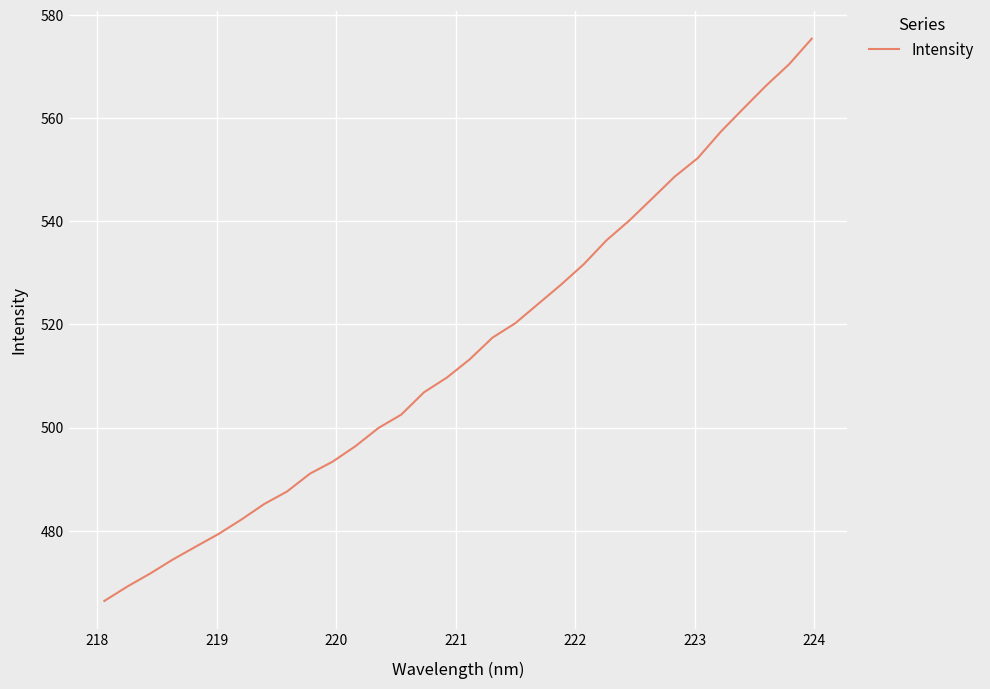

What is the difference between the maximum and minimum values?

109.1